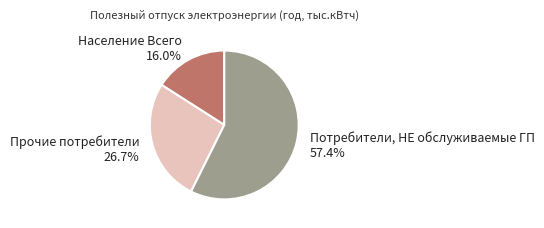

Between Прочие потребители and Население Всего, which is larger?

Прочие потребители